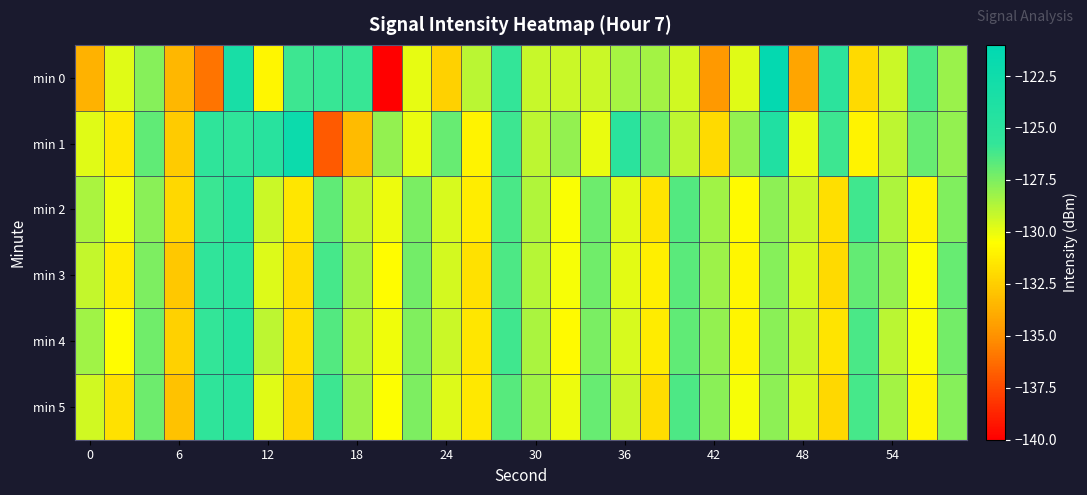

Reading left to right, list all the values displayed in this chart.

min 0: -133.6	-129.8	-127.7	-133.4	-136.0	-123.4	-130.8	-126.0	-125.9	-125.9	-140.2	-129.9	-132.4	-128.9	-125.8	-129.2	-129.3	-129.3	-128.4	-128.4	-129.4	-134.7	-129.8	-121.4	-134.2	-125.2	-132.1	-129.3	-126.3	-128.1
min 1: -129.8	-131.4	-126.8	-132.6	-125.4	-125.4	-124.8	-122.2	-136.9	-133.3	-128.0	-130.0	-127.0	-131.0	-126.0	-129.0	-128.0	-130.0	-125.0	-127.0	-129.0	-132.0	-128.0	-124.0	-130.0	-126.0	-131.0	-129.0	-127.0	-128.0
min 2: -128.5	-130.2	-127.8	-132.1	-125.9	-124.7	-129.3	-131.5	-126.8	-128.9	-130.1	-127.4	-129.6	-131.2	-126.3	-128.7	-130.4	-127.1	-129.8	-131.6	-126.5	-128.3	-130.7	-127.9	-129.2	-131.8	-126.1	-128.6	-130.9	-127.6
min 3: -129.1	-131.3	-127.5	-132.8	-125.6	-124.9	-129.7	-131.9	-126.2	-128.4	-130.6	-127.3	-129.5	-131.7	-126.4	-128.8	-130.3	-127.2	-129.9	-131.1	-126.7	-128.2	-130.8	-127.7	-129.4	-132.0	-126.9	-128.1	-130.5	-127.0
min 4: -128.3	-130.6	-127.2	-132.4	-125.8	-124.5	-129.0	-131.8	-126.5	-128.7	-130.2	-127.6	-129.3	-131.5	-126.1	-128.5	-130.7	-127.4	-129.6	-131.3	-126.8	-128.0	-130.9	-127.8	-129.1	-131.6	-126.3	-128.9	-130.4	-127.3
min 5: -129.4	-131.7	-127.1	-133.0	-125.4	-124.8	-129.8	-132.2	-126.0	-128.2	-130.5	-127.5	-129.7	-131.4	-126.6	-128.3	-130.1	-127.0	-129.2	-131.9	-126.4	-127.8	-130.3	-127.9	-129.5	-132.1	-126.2	-128.4	-130.8	-127.7